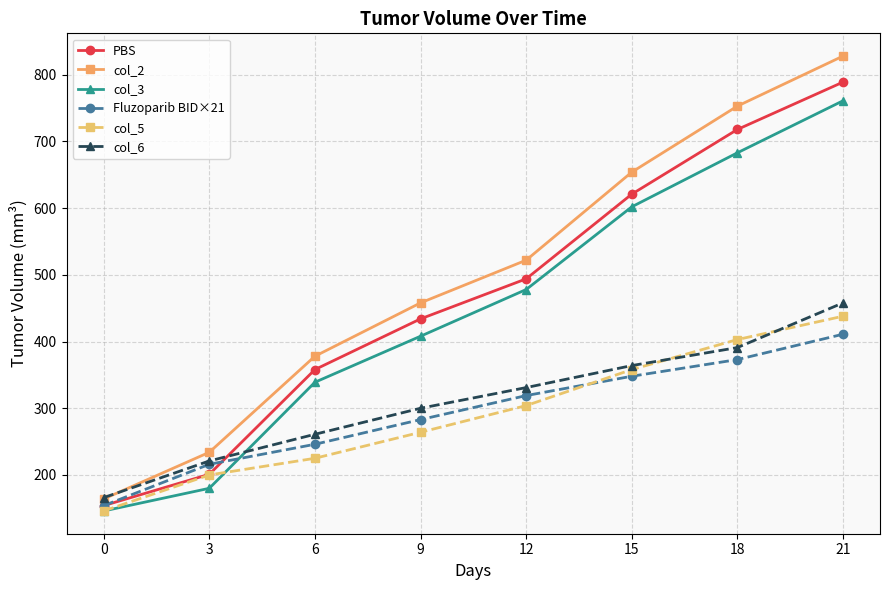

Rank the categories by Fluzoparib BID×21 value from highest to lowest.

21, 18, 15, 12, 9, 6, 3, 0